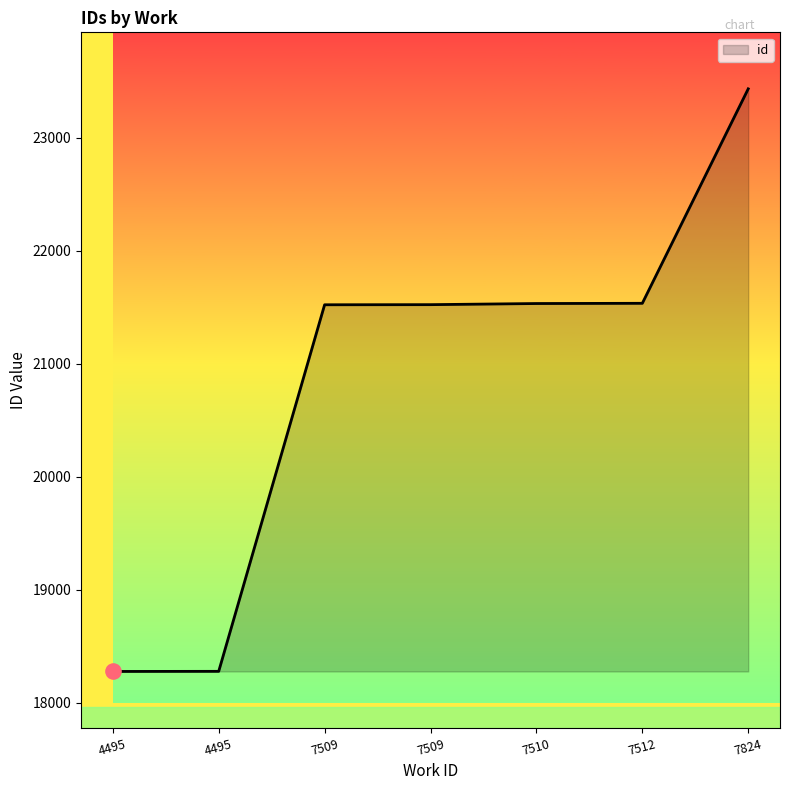

Between 7824 and 7509, which is larger?

7824